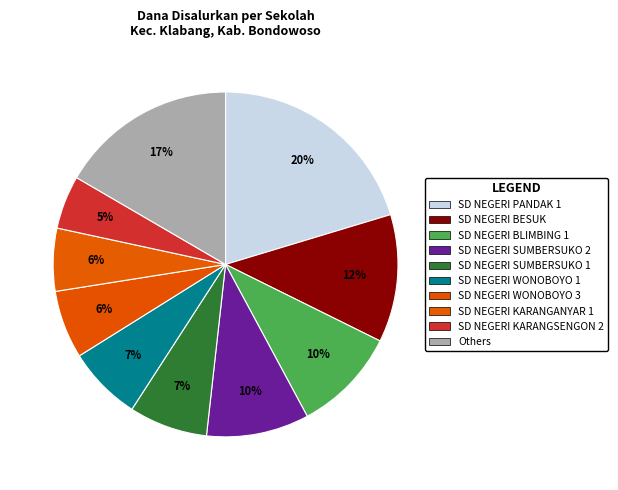

How many segments does this pie chart have?

10